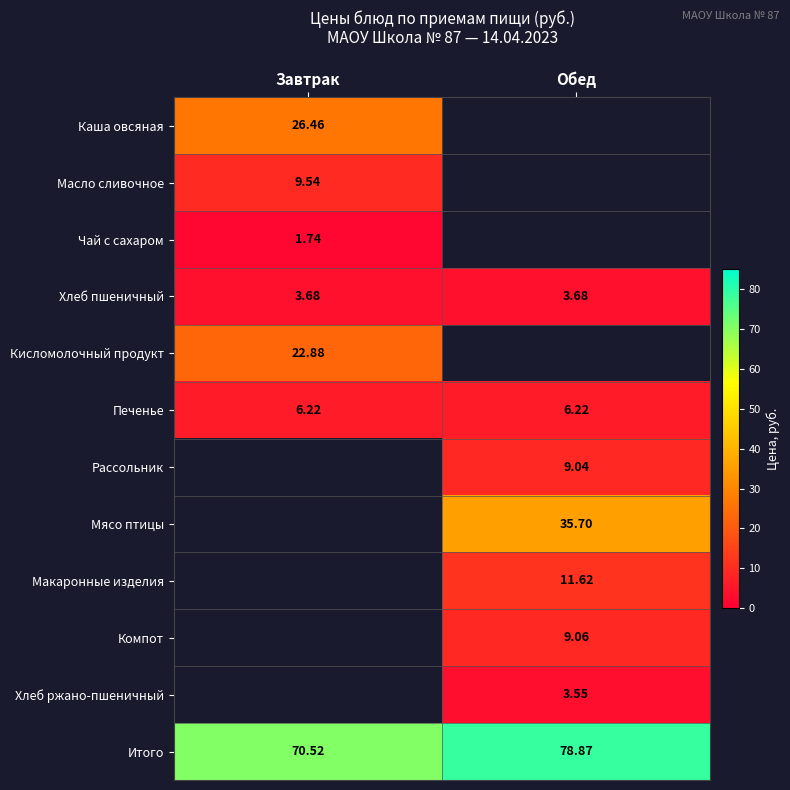

Is the value of Итого at Завтрак greater than the value of Макаронные изделия at Обед?

Yes